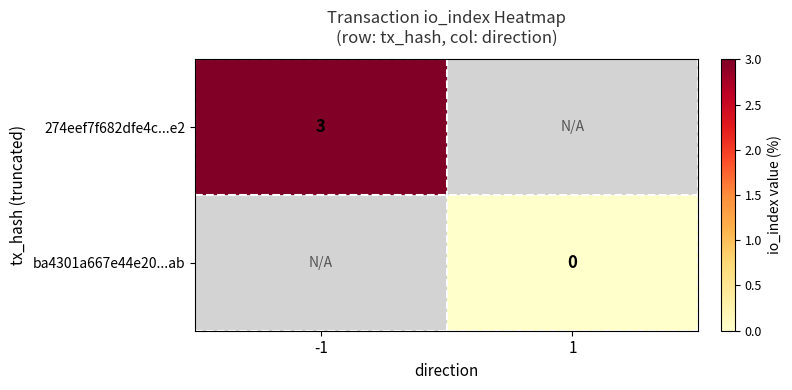

True or false: 274eef7f682dfe4c...e2 has a value of 3 at -1.

True